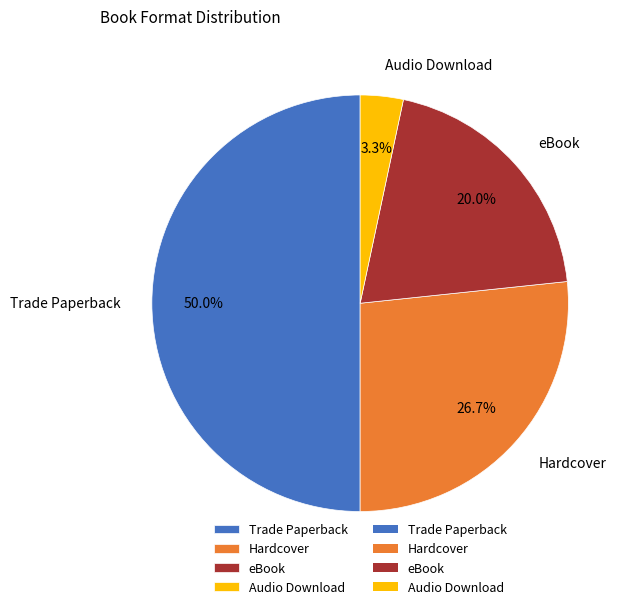

What percentage is the Audio Download slice, to the nearest percent?

3%